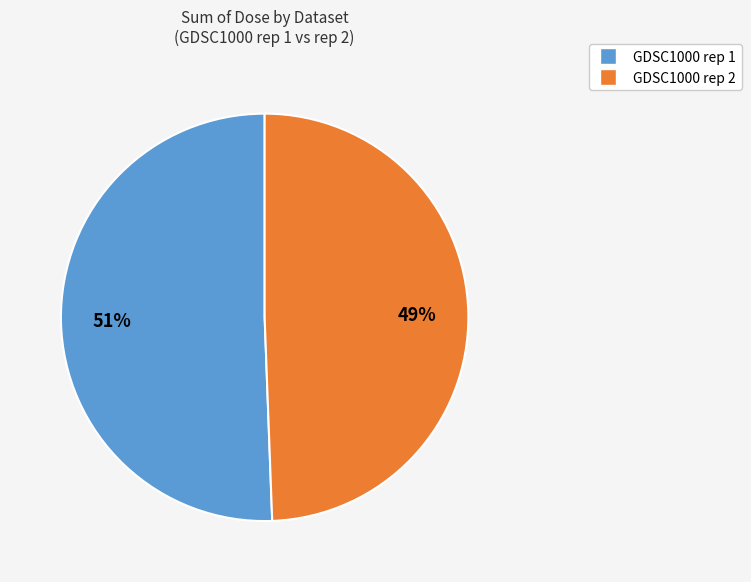

True or false: GDSC1000 rep 2 accounts for 49% of the total.

True